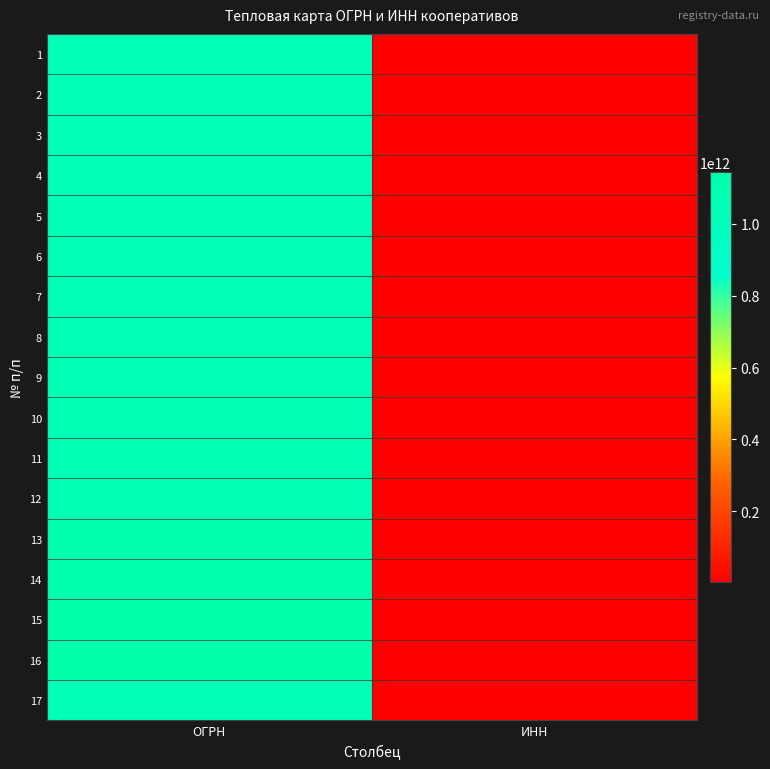

Reading left to right, list all the values displayed in this chart.

1: ОГРН=1023502490637	ИНН=3505003087
2: ОГРН=1025700584414	ИНН=5709002871
3: ОГРН=1025700685010	ИНН=5719002302
4: ОГРН=1031402061613	ИНН=1435140164
5: ОГРН=1036404502100	ИНН=6445010149
6: ОГРН=1037527000334	ИНН=7523005430
7: ОГРН=1041402041768	ИНН=1435149791
8: ОГРН=1045739000812	ИНН=5717002138
9: ОГРН=1057523000006	ИНН=7538000025
10: ОГРН=1063454025392	ИНН=3429030946
11: ОГРН=1068080017169	ИНН=8003037652
12: ОГРН=1074710000760	ИНН=4710028199
13: ОГРН=1115022000906	ИНН=5022561513
14: ОГРН=1116658023272	ИНН=6658397116
15: ОГРН=1133537000222	ИНН=3505005158
16: ОГРН=1144827013231	ИНН=4813805457
17: ОГРН=1027500600027	ИНН=7509003222